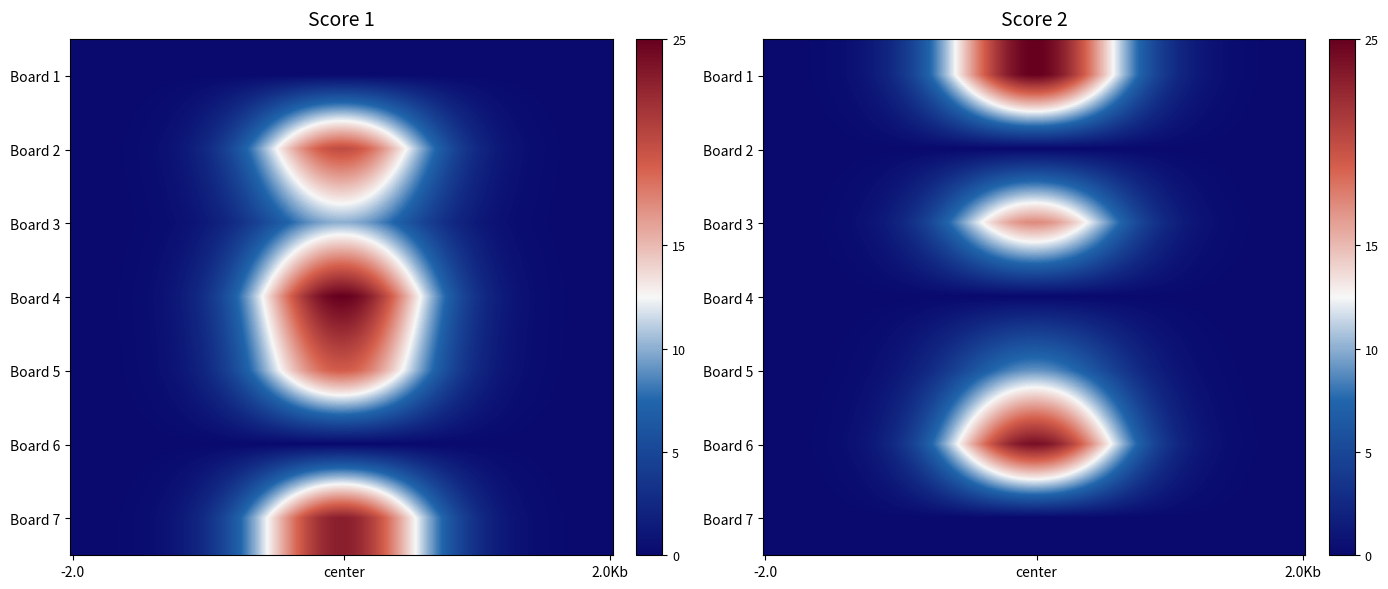

What is the difference between the maximum and minimum values in the Score 1 series?

25